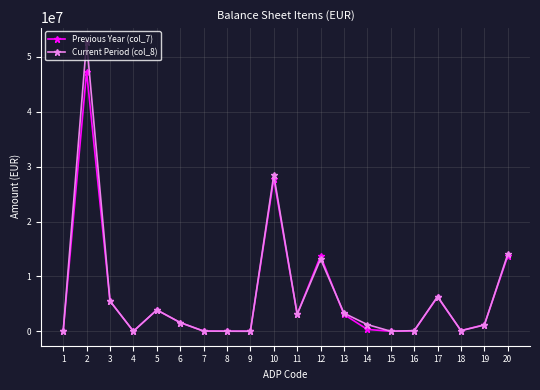

The value of Current Period (col_8) at 11 is 3106546. True or false?

True